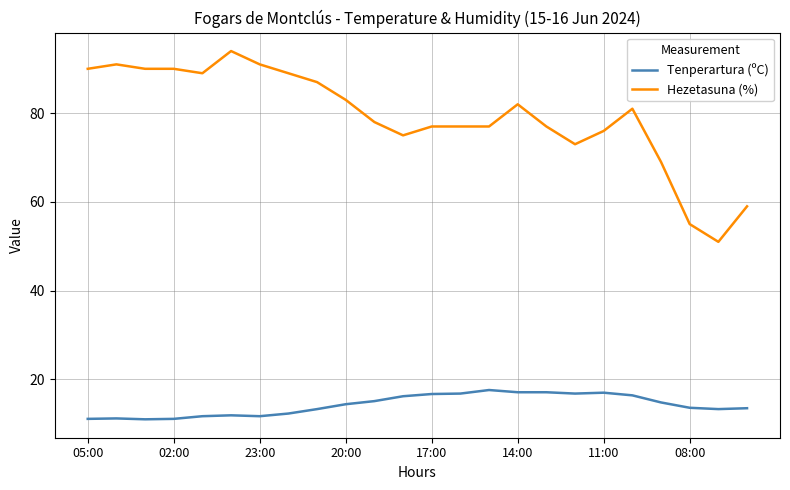

How many lines are shown in the chart?

2